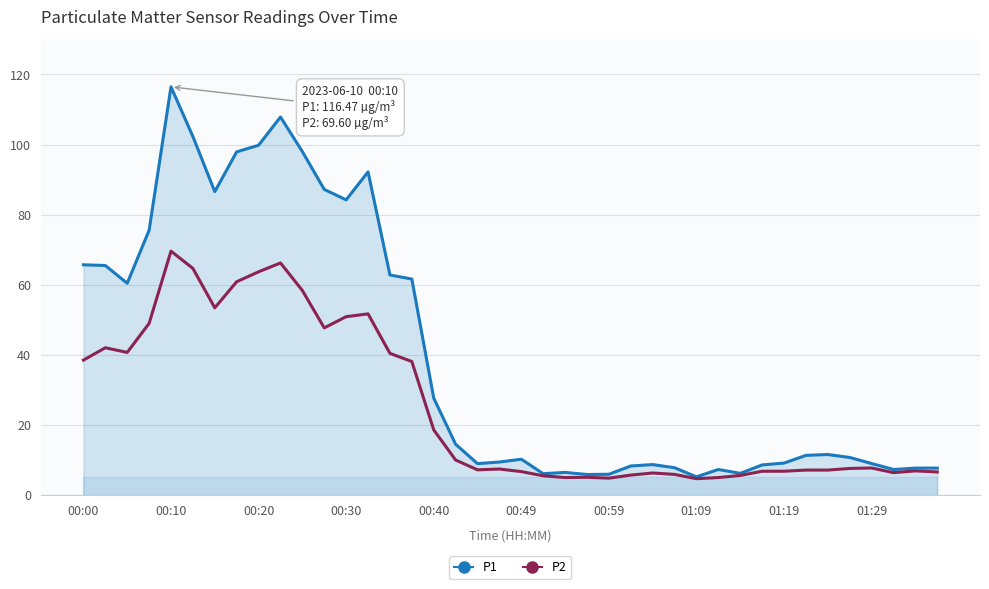

The P1 series shows 46.2 at 00:30. True or false?

False